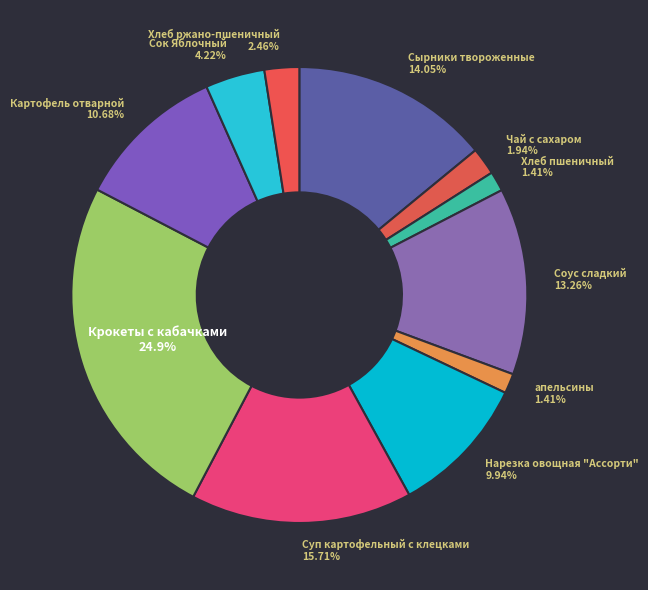

Count the number of slices in the pie.

11